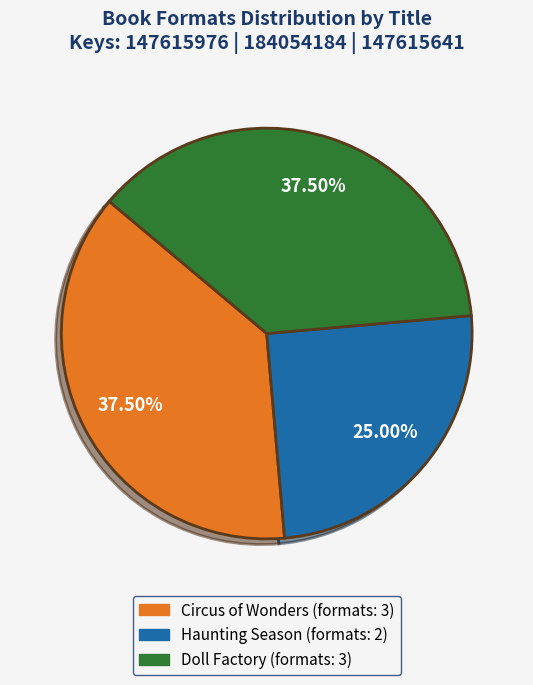

What is the smallest slice in the pie chart?

Haunting Season